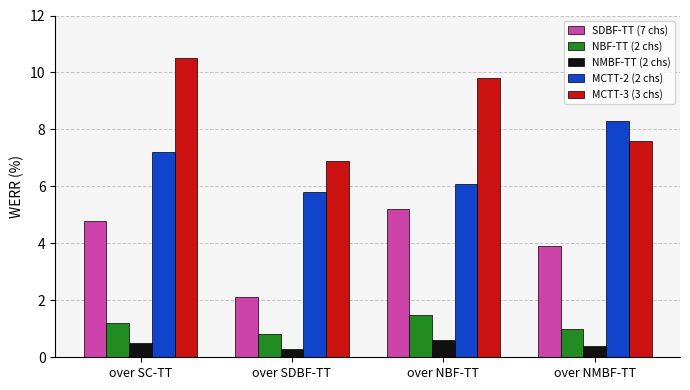

What is the difference between the highest and lowest values at over NMBF-TT?

7.9